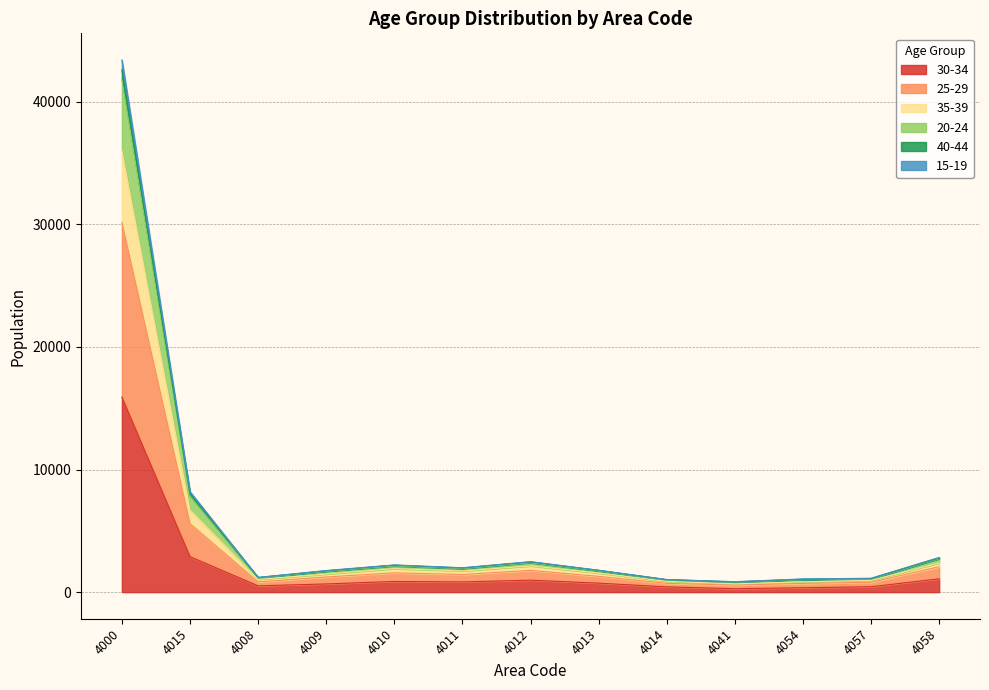

True or false: 40-44 and 30-34 cross at least once.

False